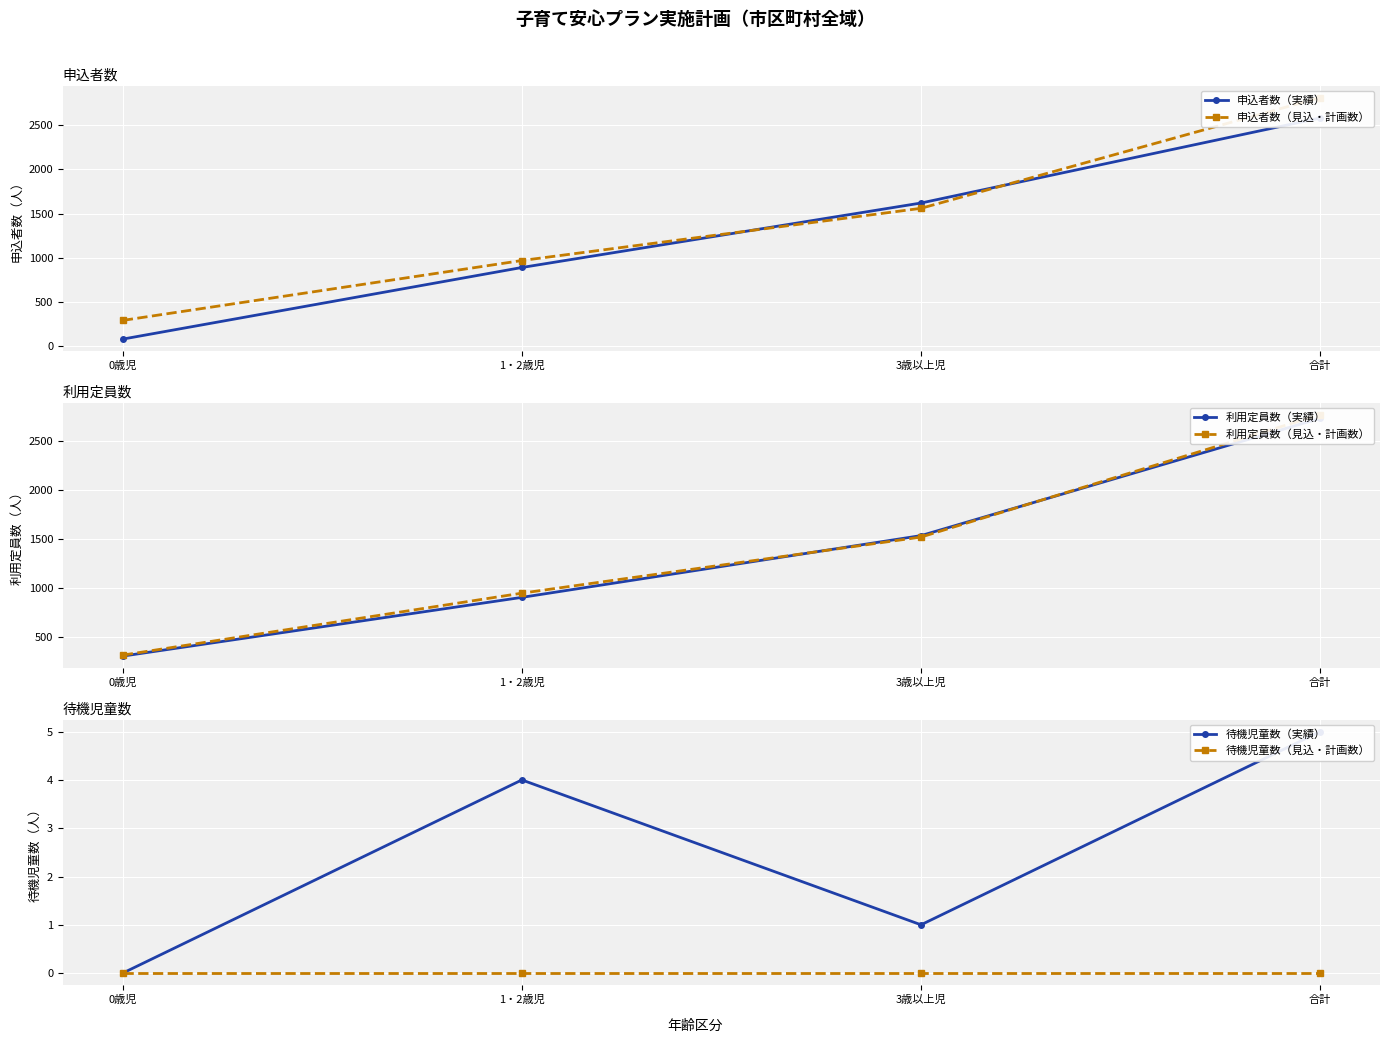

What is the sum of the 待機児童数（実績） values at 合計 and 3歳以上児?

6